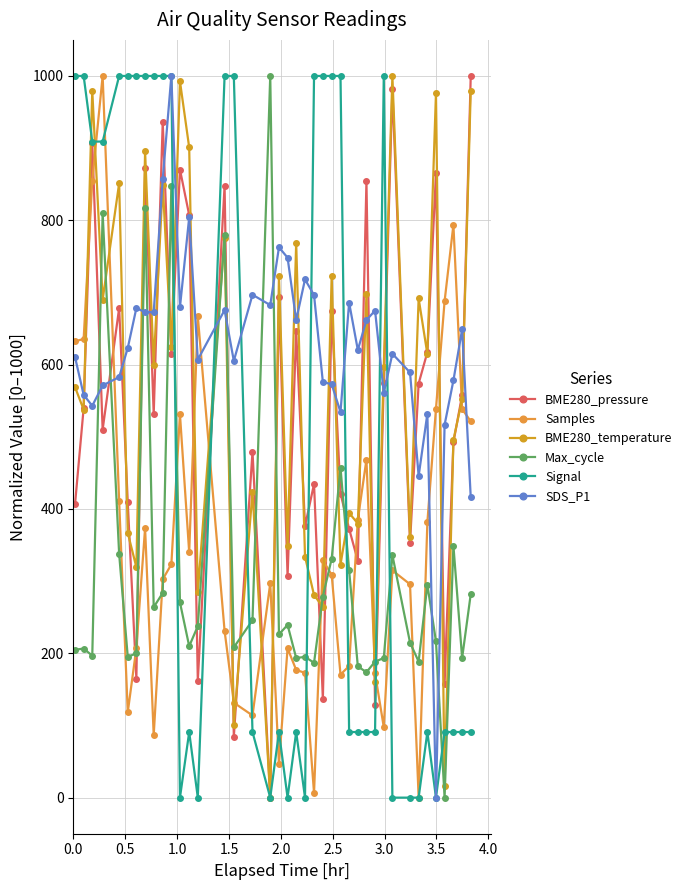

Is this an area chart (filled region under the line)?

No